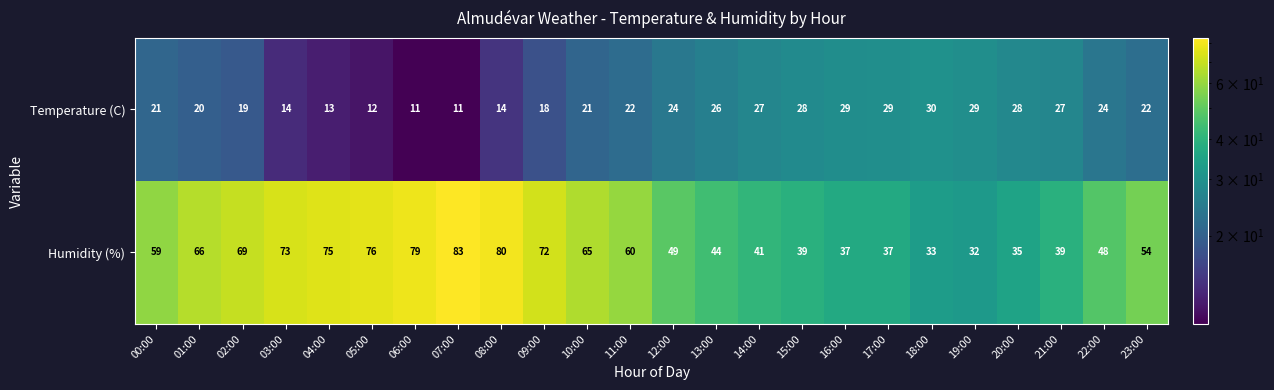

Is it true that Temperature (C) equals 26 at 13:00?

True